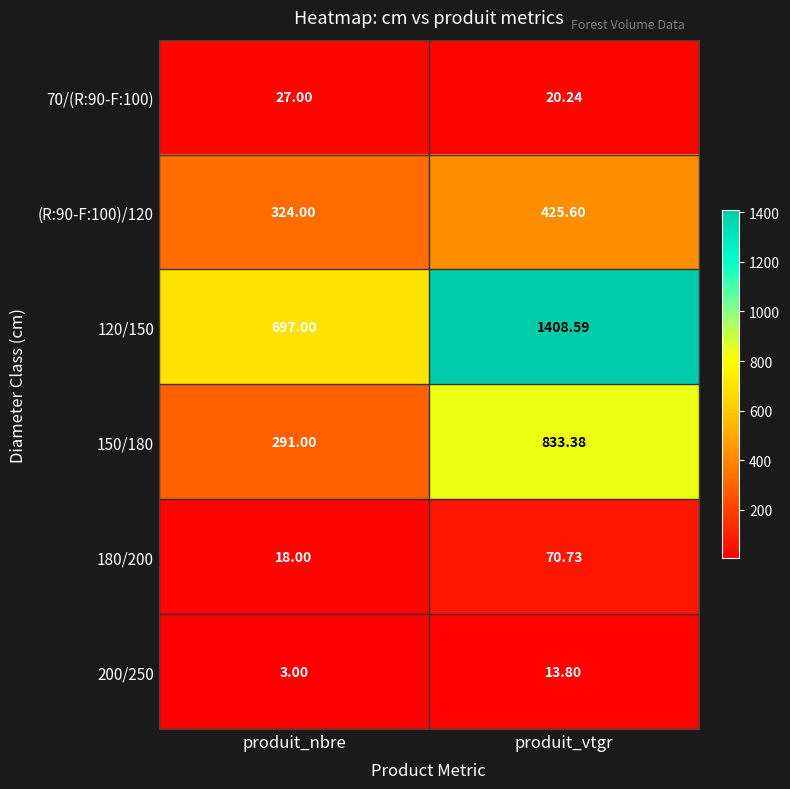

At which category is the sum across all series the highest?

produit_vtgr